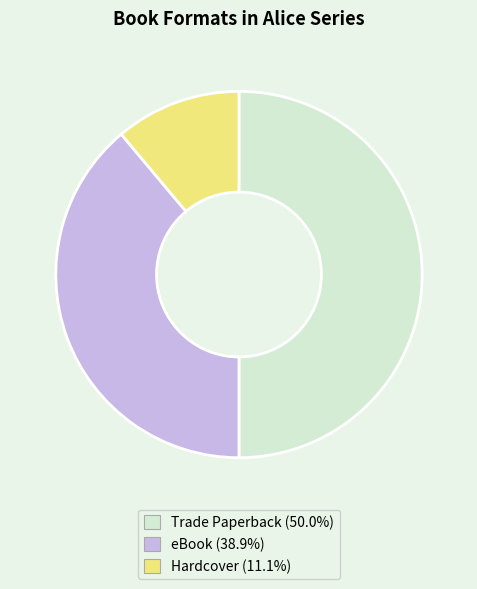

Does eBook account for over 50% of the chart?

No